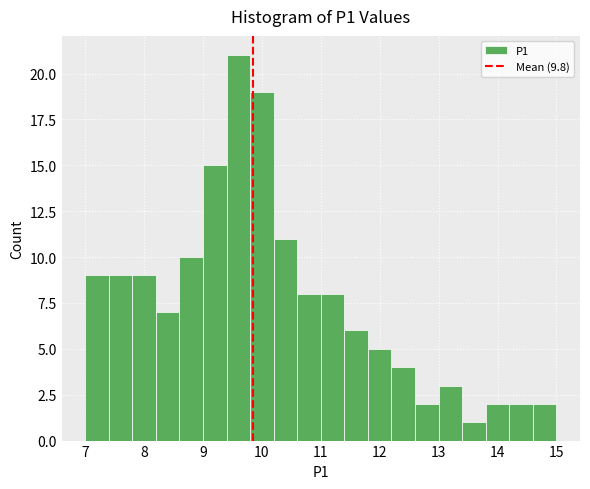

Reading left to right, list every bar in this chart as the range it spans on the x-axis followed by its height. The values are not printed on the chart, so give them approximately, as read against the axis.

7.0 to 7.4: 9
7.4 to 7.8: 9
7.8 to 8.2: 9
8.2 to 8.6: 7
8.6 to 9.0: 10
9.0 to 9.4: 15
9.4 to 9.8: 21
9.8 to 10.2: 19
10.2 to 10.6: 11
10.6 to 11.0: 8
11.0 to 11.4: 8
11.4 to 11.8: 6
11.8 to 12.2: 5
12.2 to 12.6: 4
12.6 to 13.0: 2
13.0 to 13.4: 3
13.4 to 13.8: 1
13.8 to 14.2: 2
14.2 to 14.6: 2
14.6 to 15.0: 2